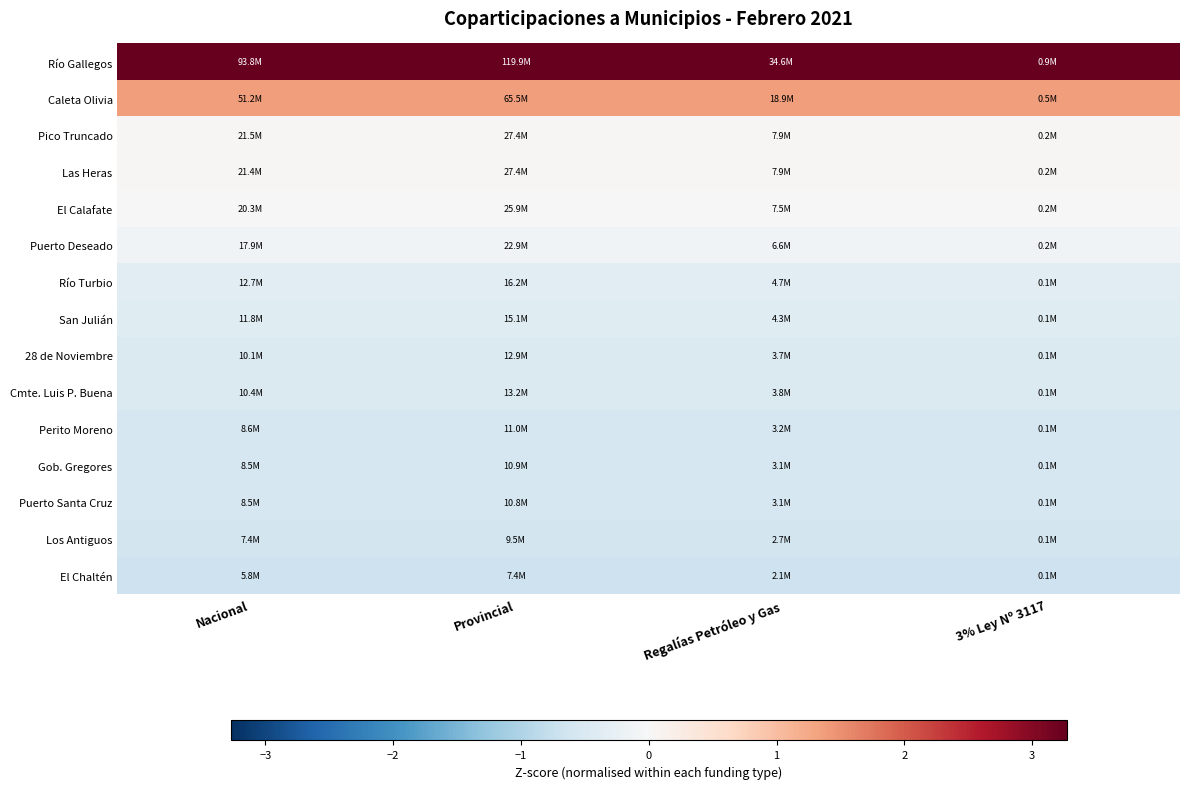

What is the greatest value displayed?

3.3